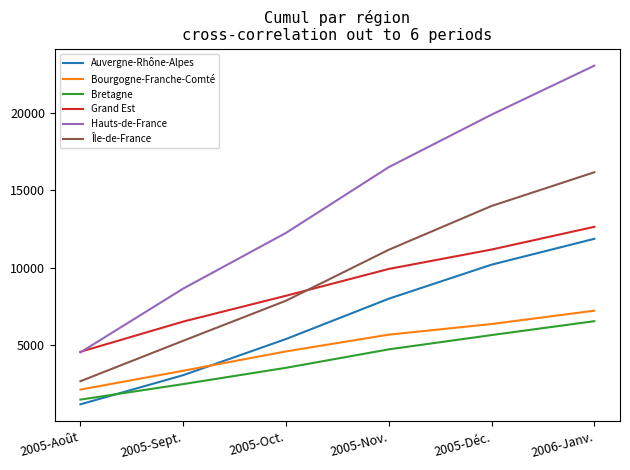

Is the value of Bretagne at 2005-Nov. greater than the value of Île-de-France at 2005-Oct.?

No